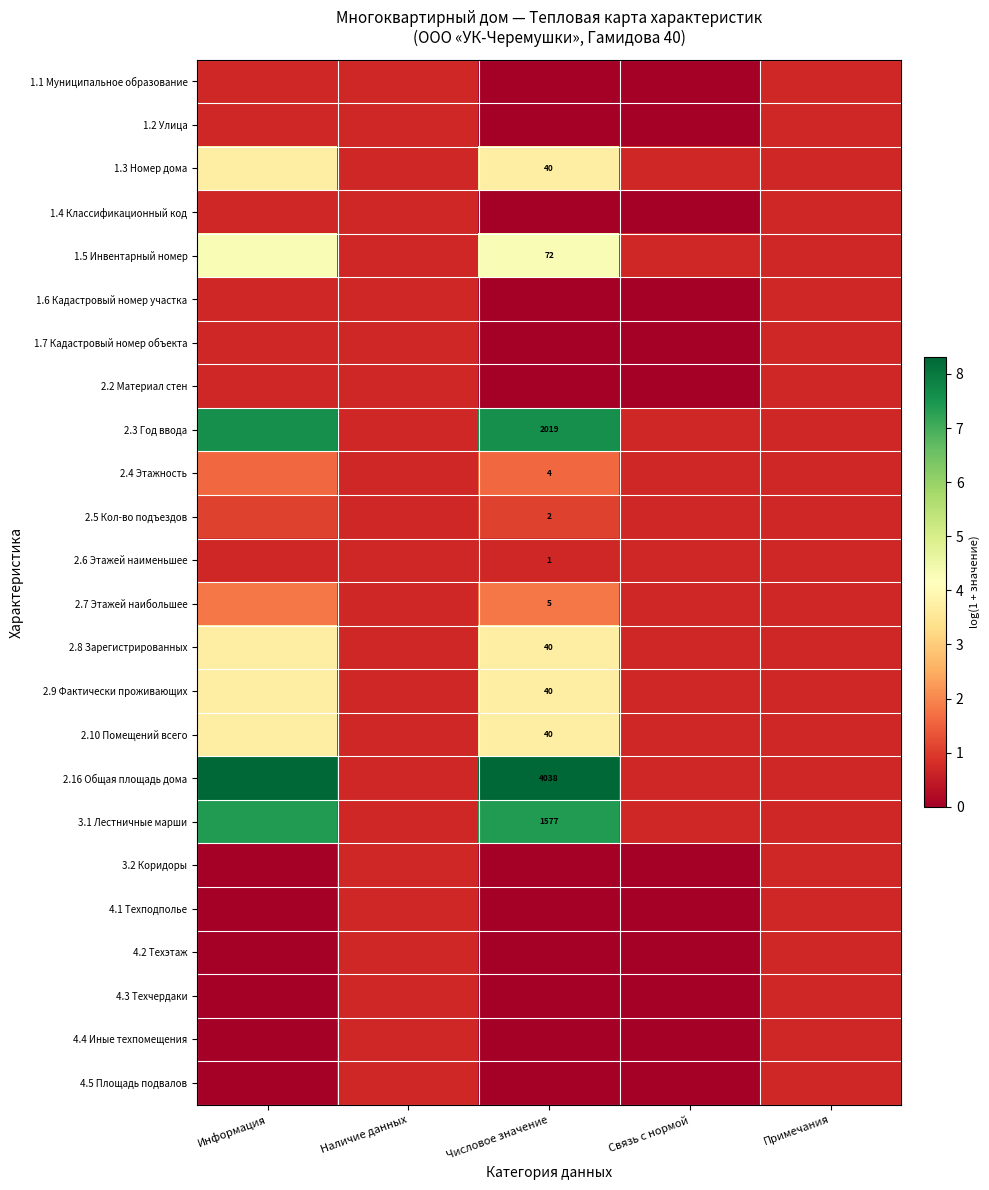

What is the sum of all 1.5 Инвентарный номер values?

10.7